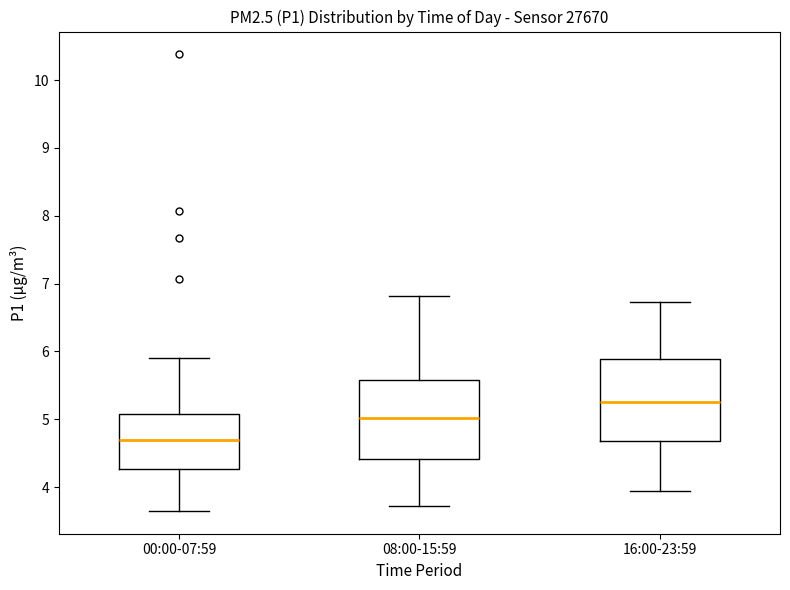

Which box has the highest median line?

16:00-23:59